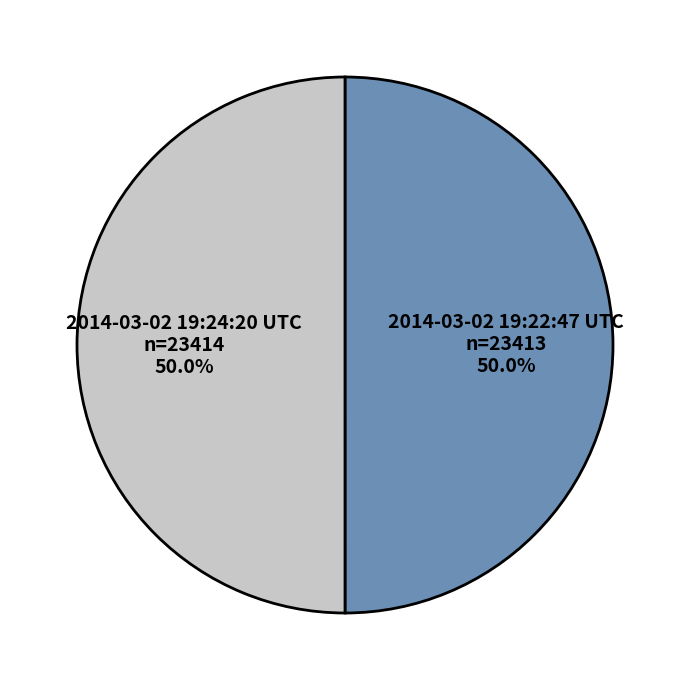

How many segments does this pie chart have?

2